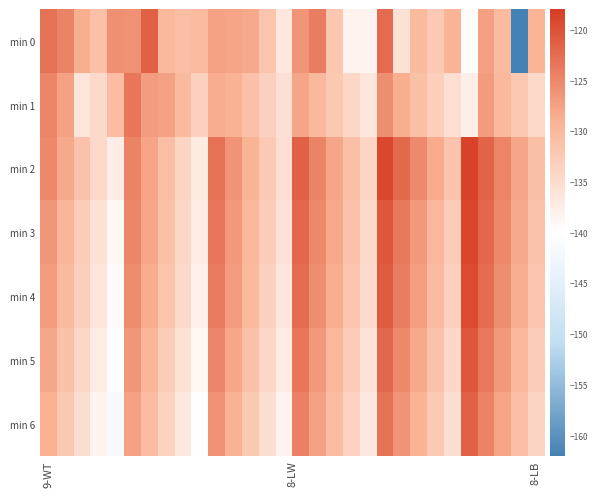

Which series has the widest spread of values?

min 0